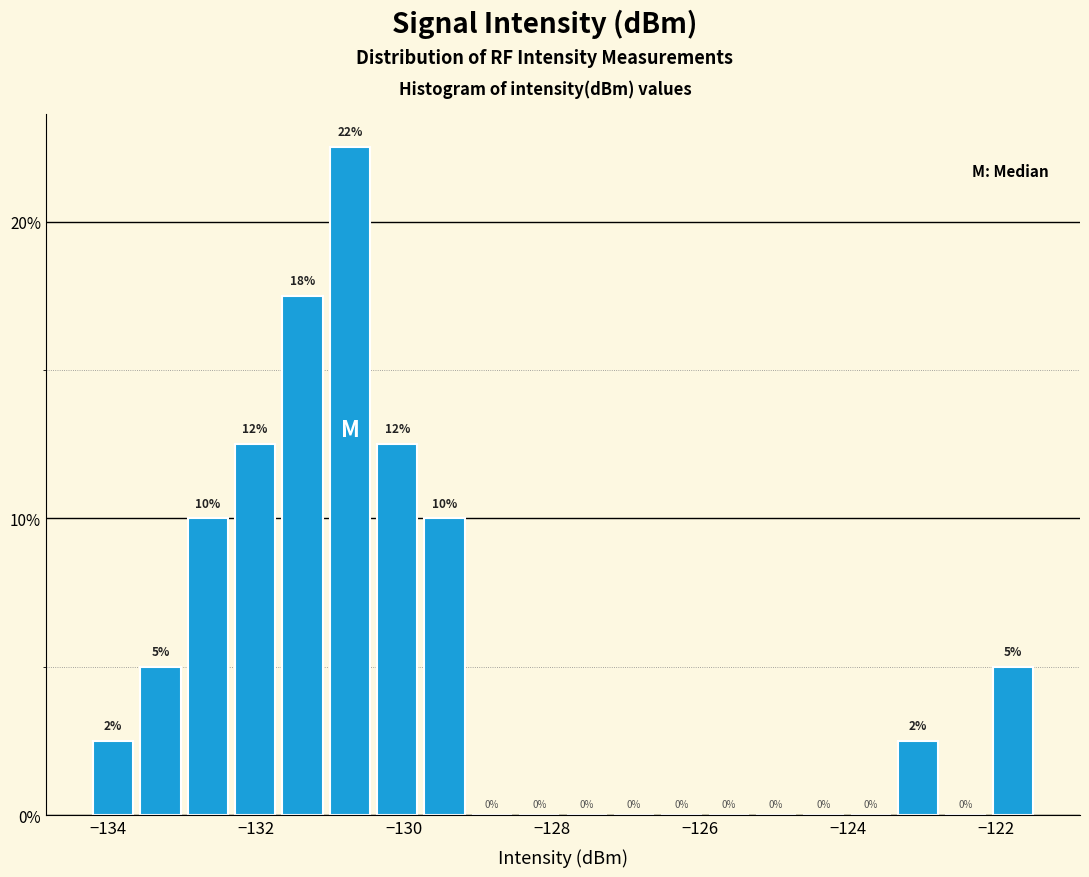

Read against the x-axis, roughly where is the centre of the tallest bar?

-130.8